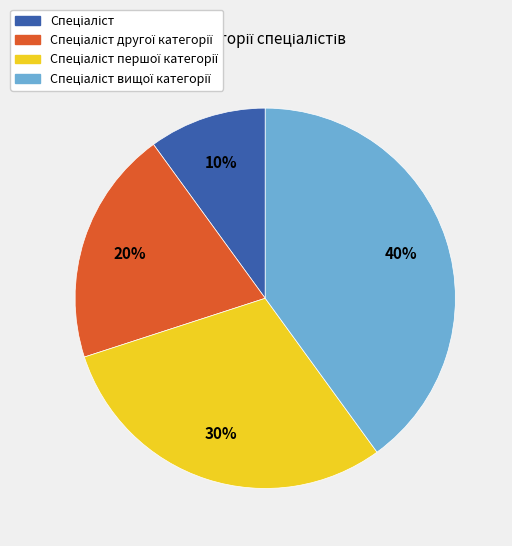

To the nearest percent, what is the average slice percentage?

25%